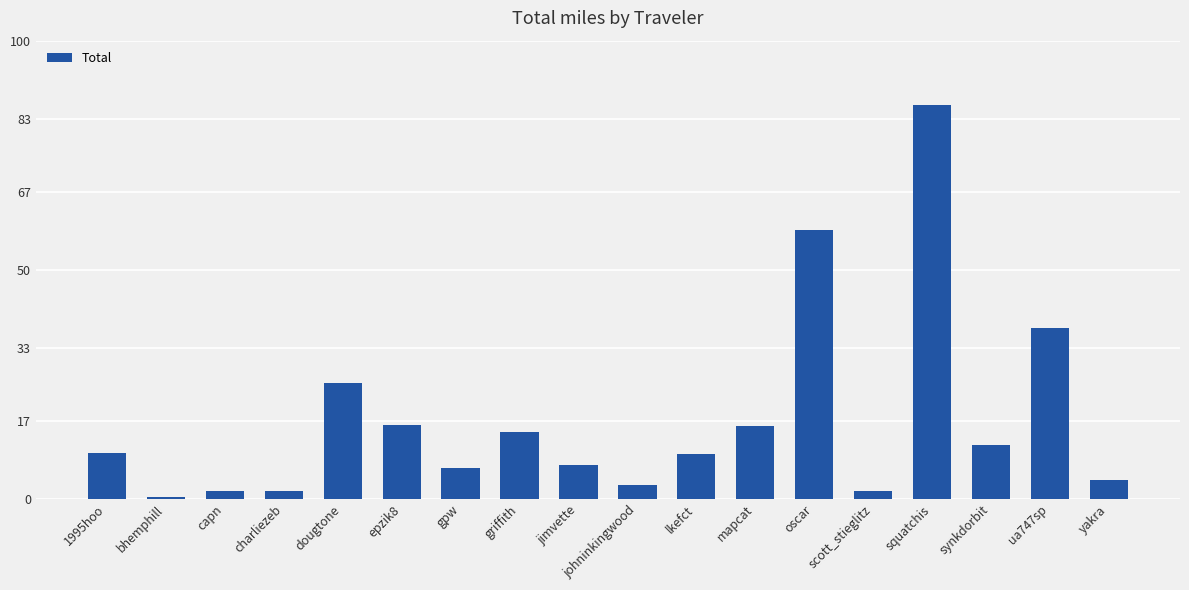

Is it true that the value at dougtone is 25.2?

True